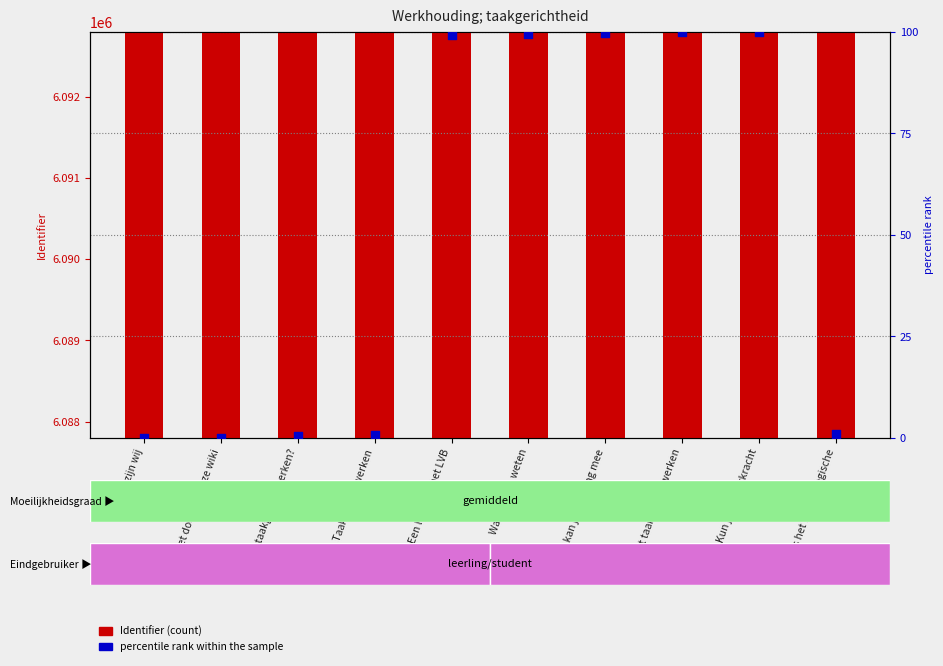

What are all the series names shown in the legend?

Identifier (count), percentile rank within the sample